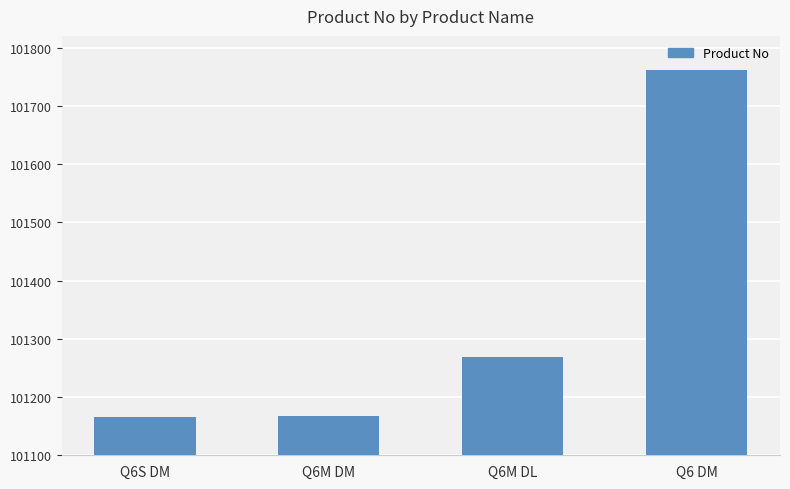

True or false: the data shows 138749 at Q6M DL.

False